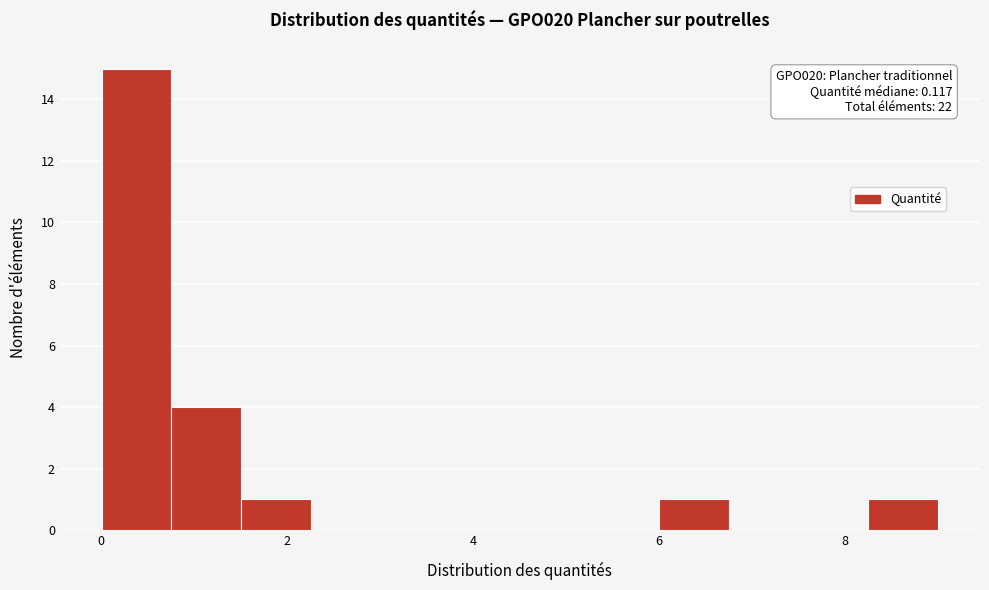

Read against the x-axis, roughly where is the centre of the tallest bar?

0.4